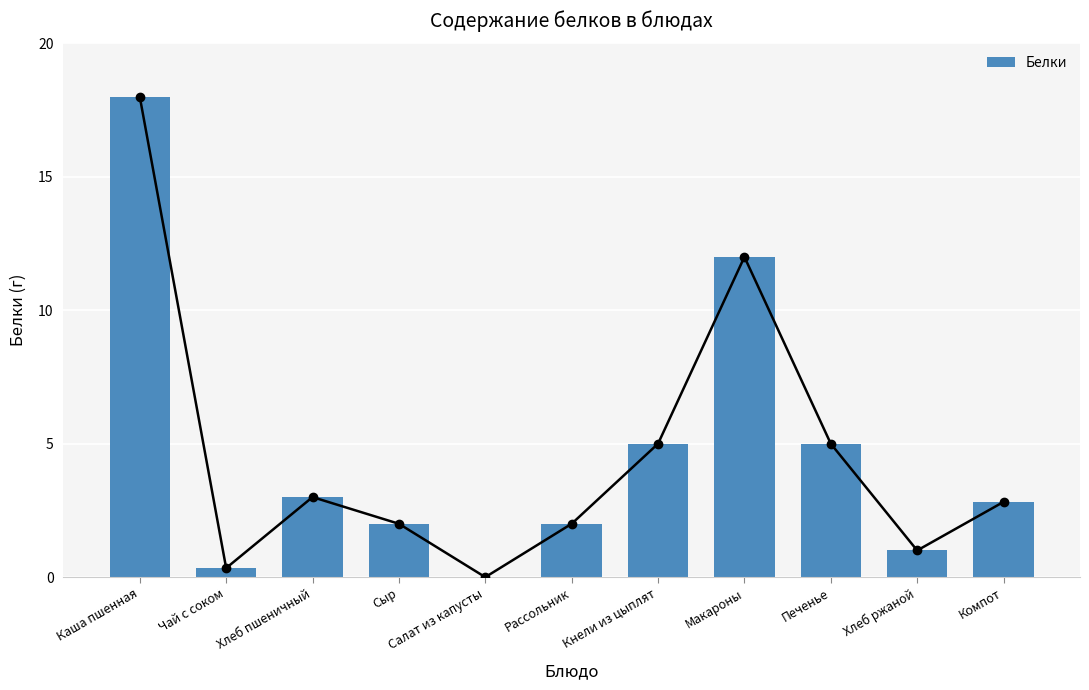

What is the change in value from Макароны to Компот?

-9.2